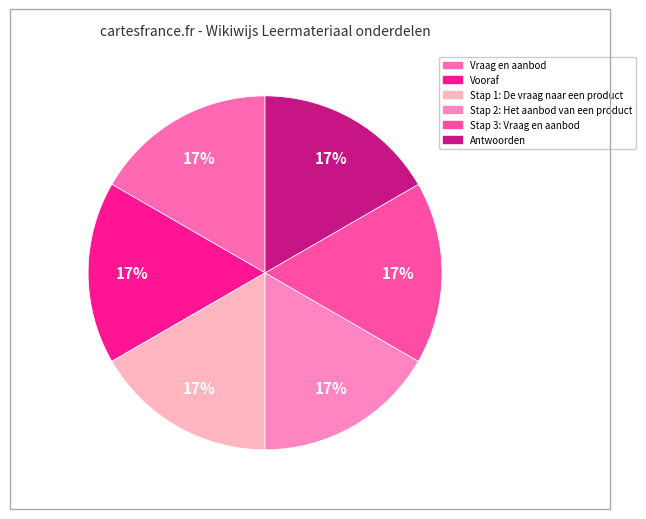

How many slices are in this pie chart?

6